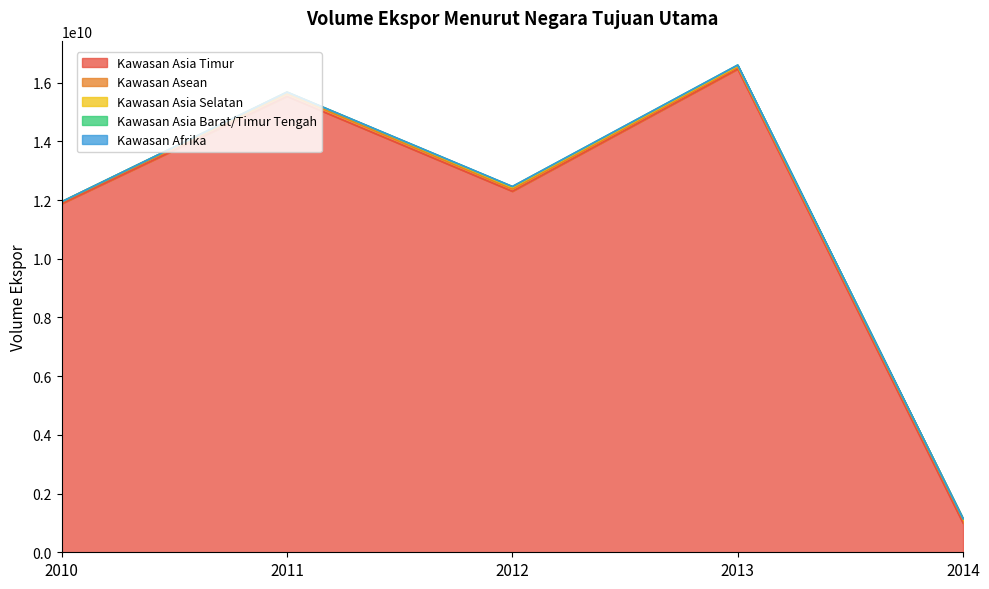

Where does the Kawasan Asia Selatan series first go above 43894583?

2011